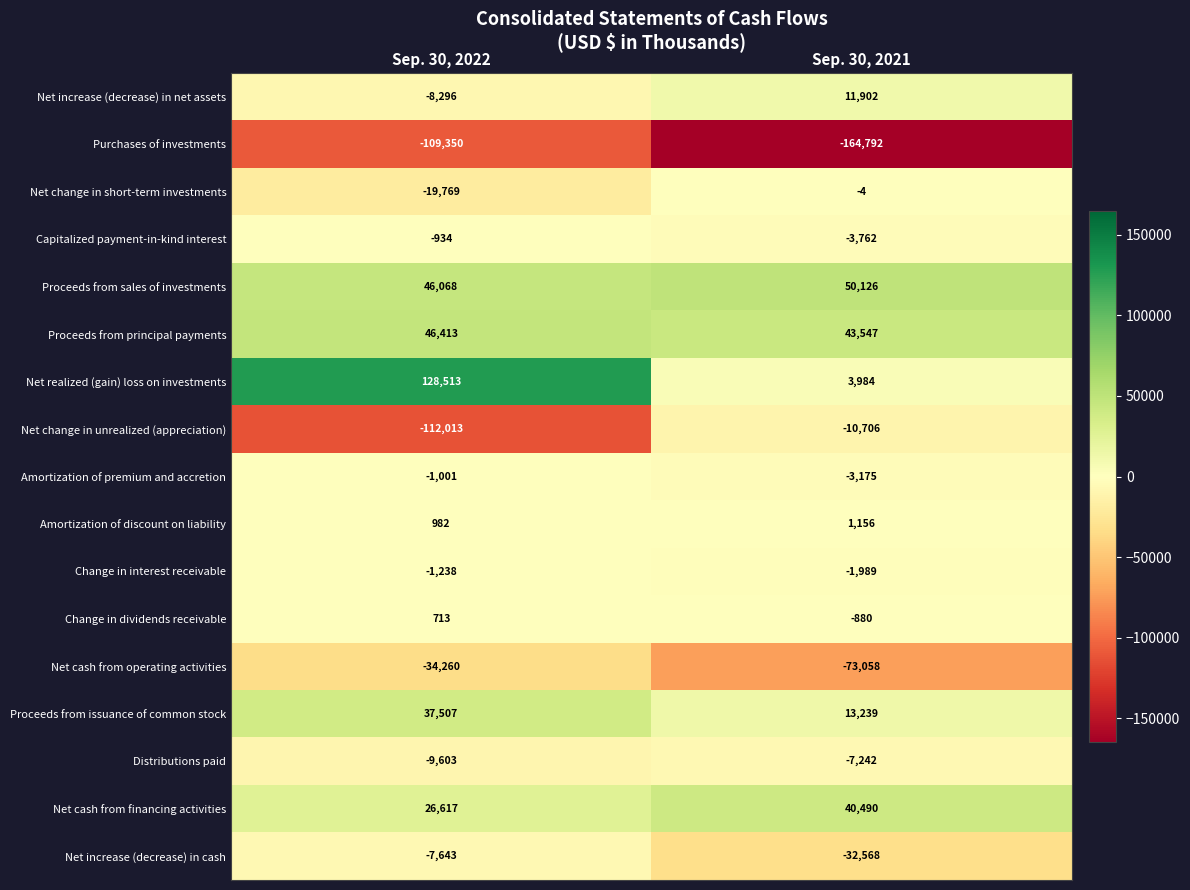

How many distinct data groups are displayed?

17